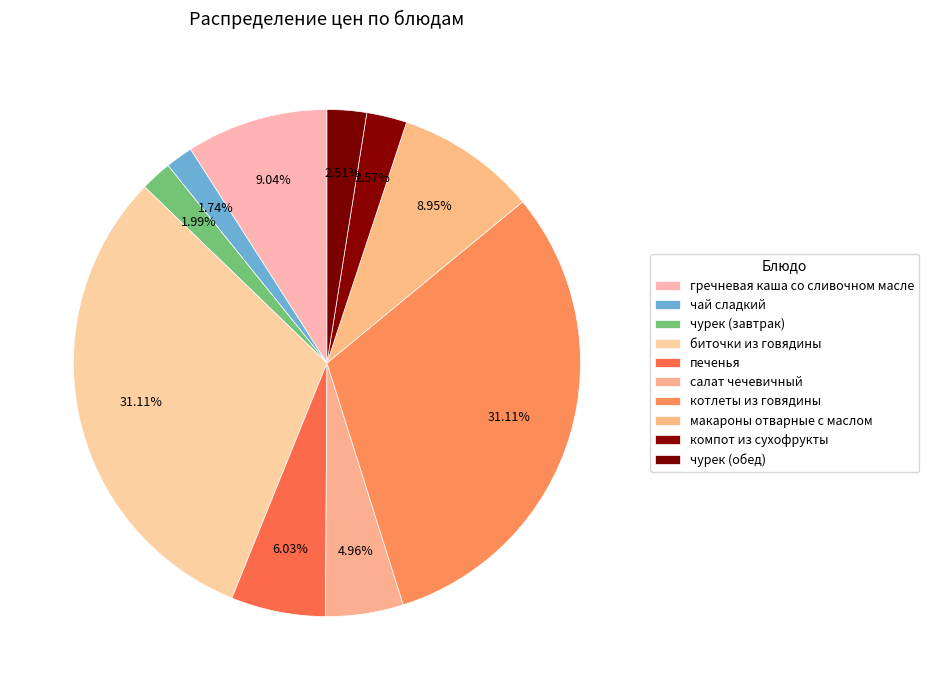

Does чурек (обед) represent more than half of the total?

No